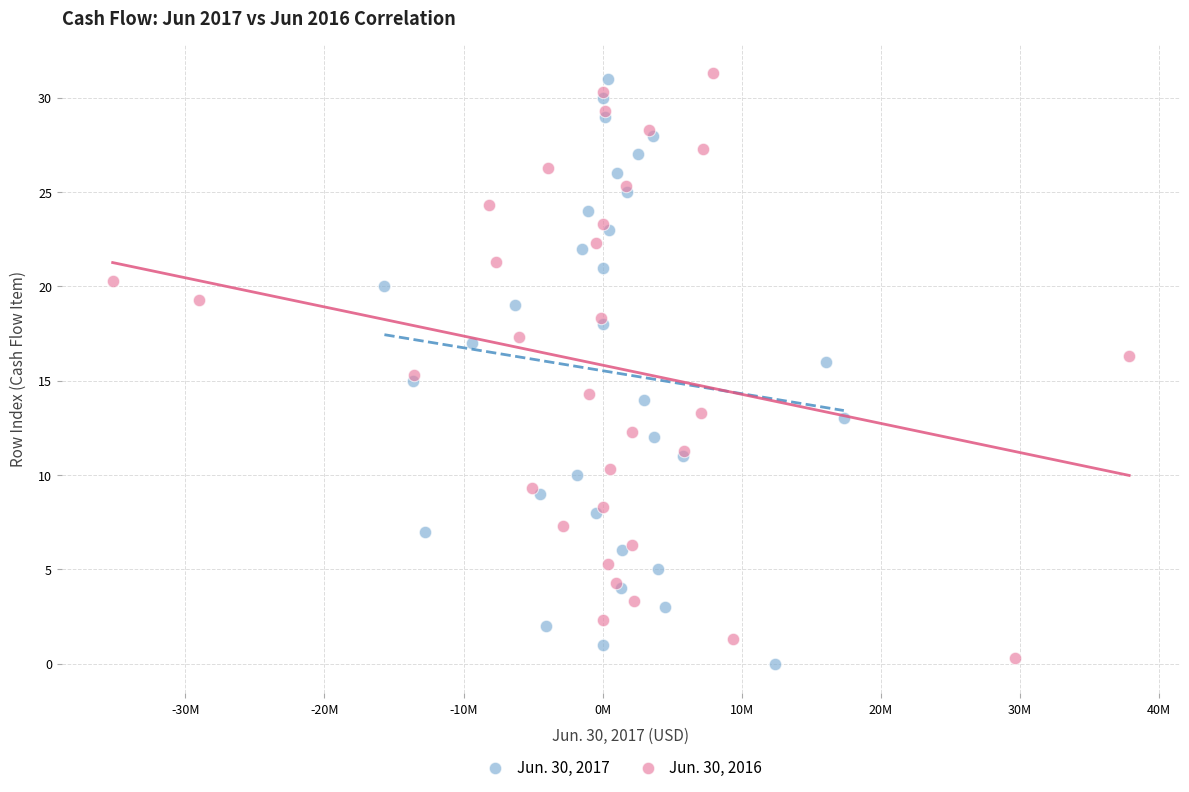

What are all the series names shown in the legend?

Jun. 30, 2017, Jun. 30, 2016